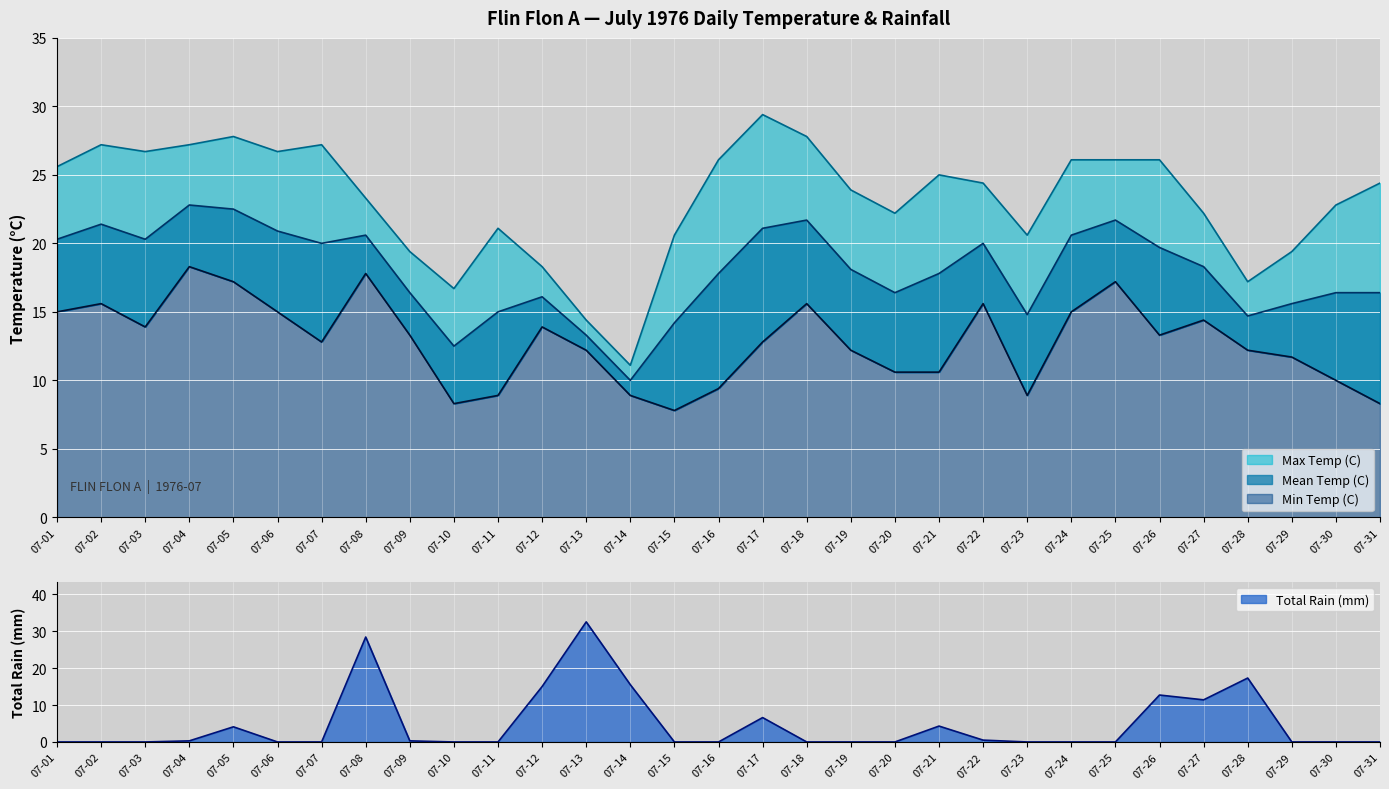

What is the sum of the Max Temp (C) values at 07-15 and 07-26?

46.7